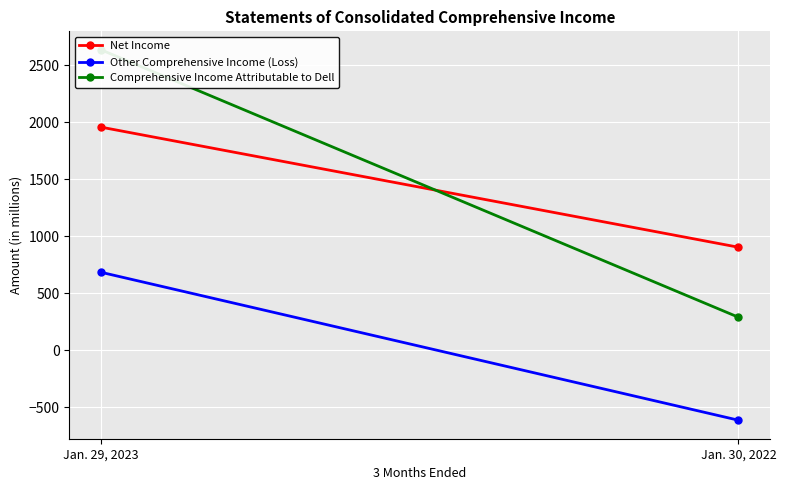

What is the label of the 2nd point from the right?

Jan. 29, 2023